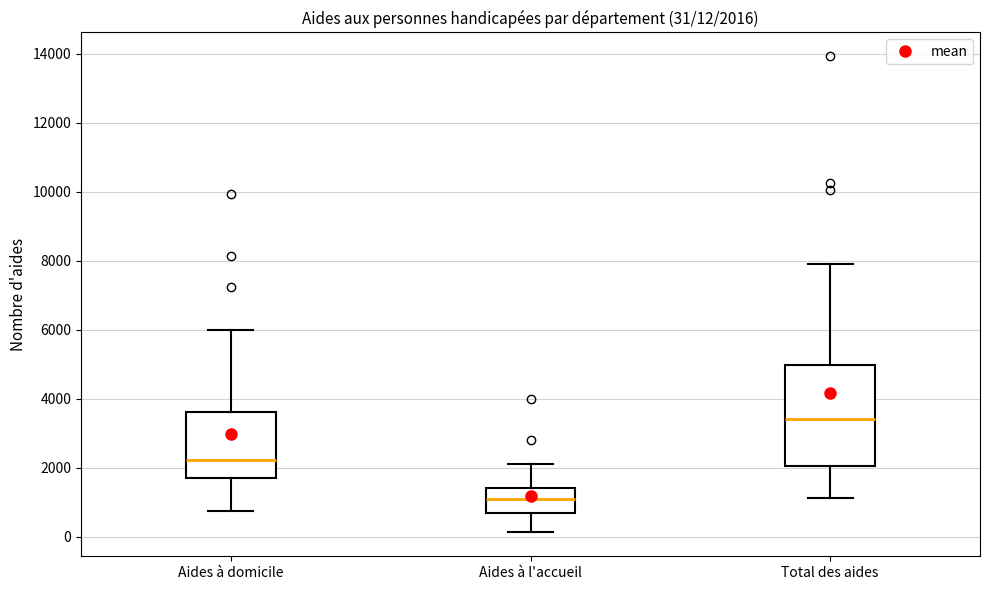

Which box has the highest median line?

Total des aides